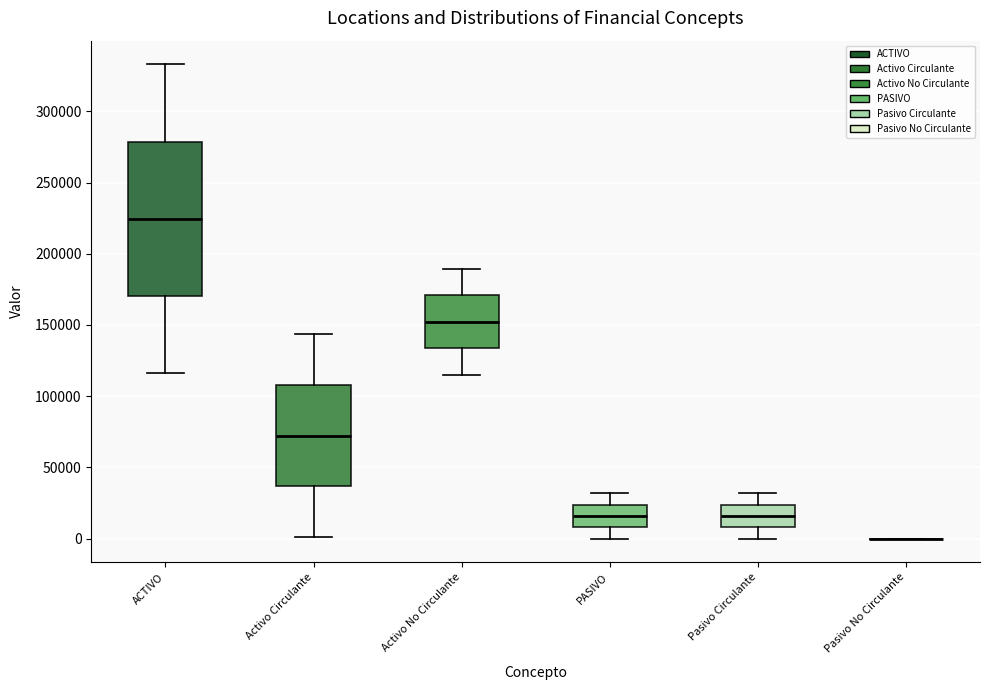

Comparing the boxes themselves (not the whiskers), which one is the tallest?

ACTIVO